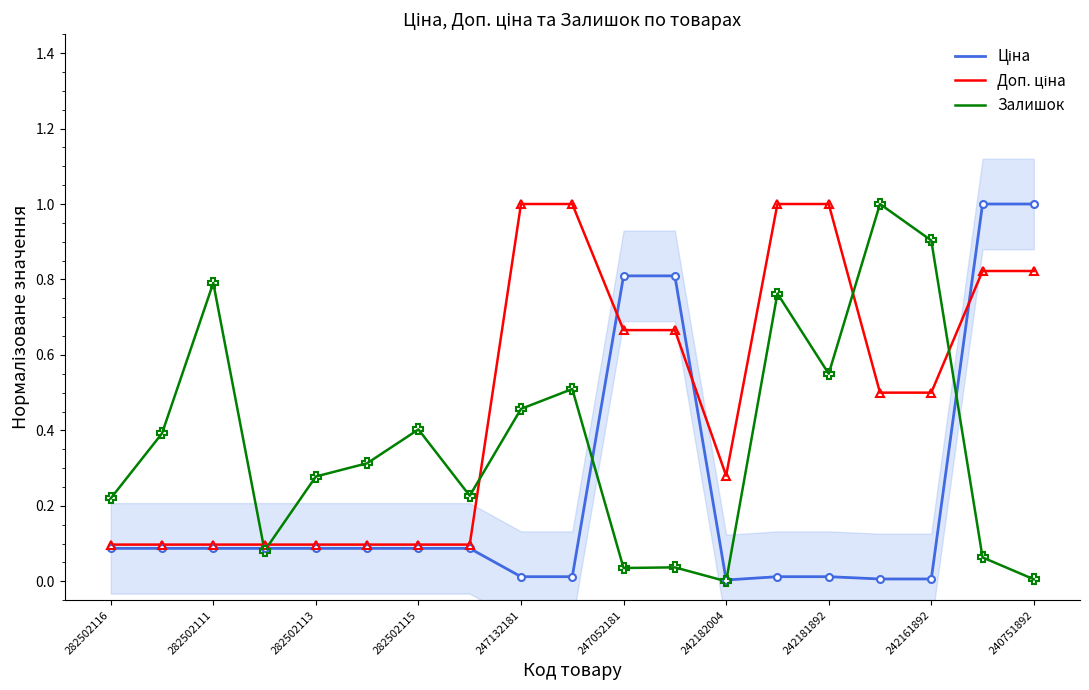

Is it true that Залишок equals 0.8 at 247132181?

False